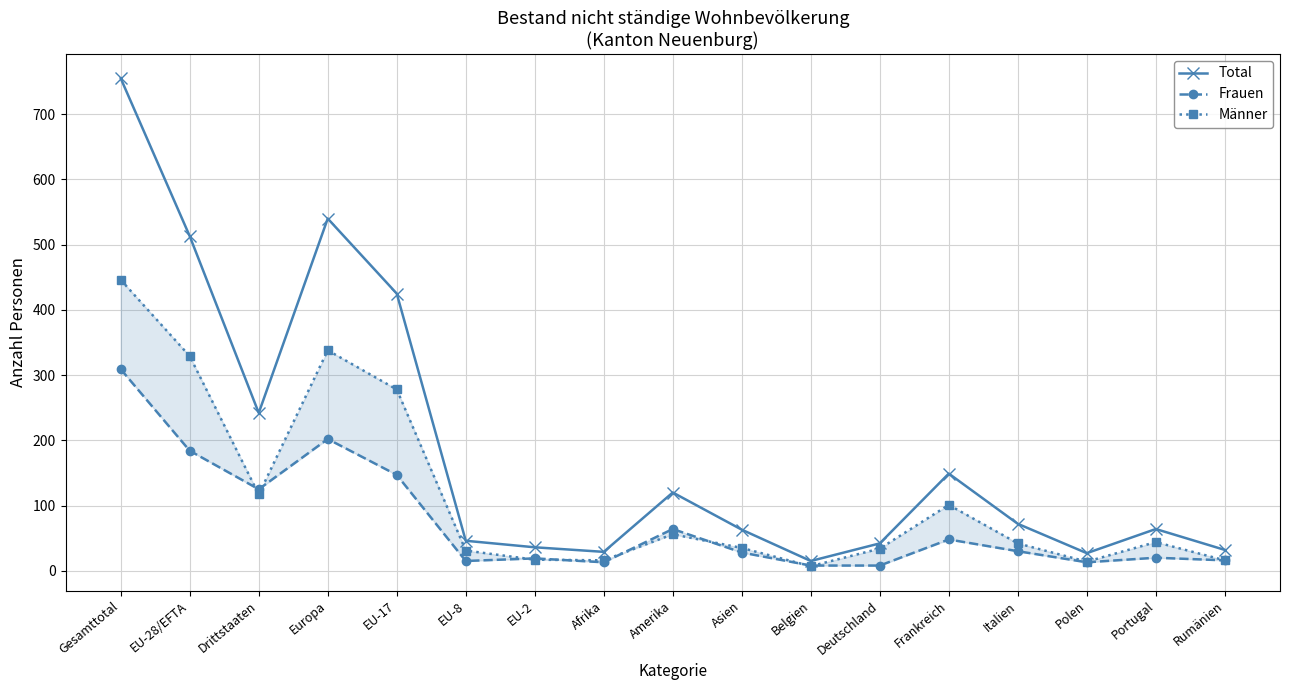

What is the value of the Männer point at the 5th from the left?

278